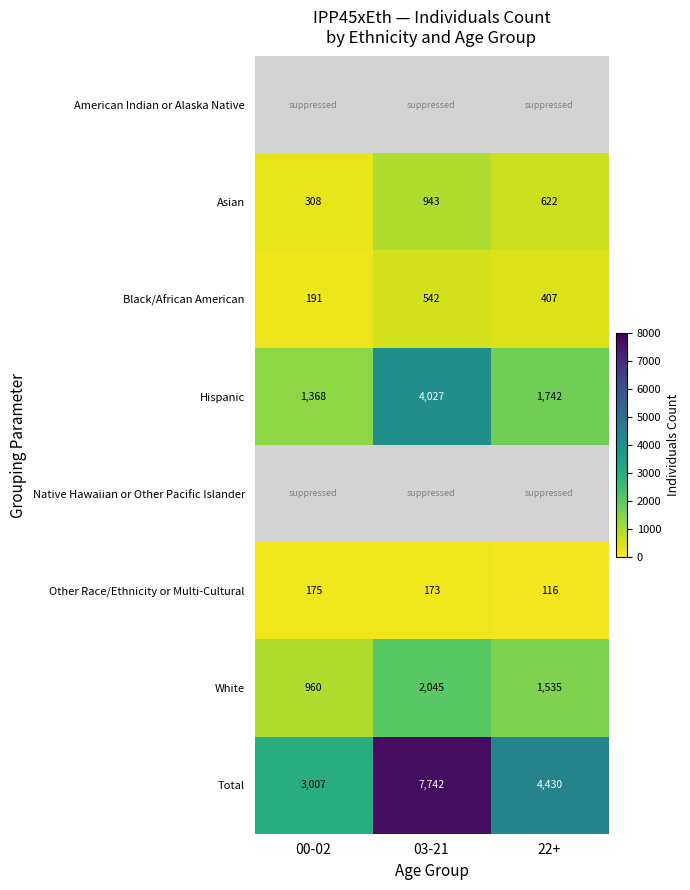

What is the average value of the Total series?

5060